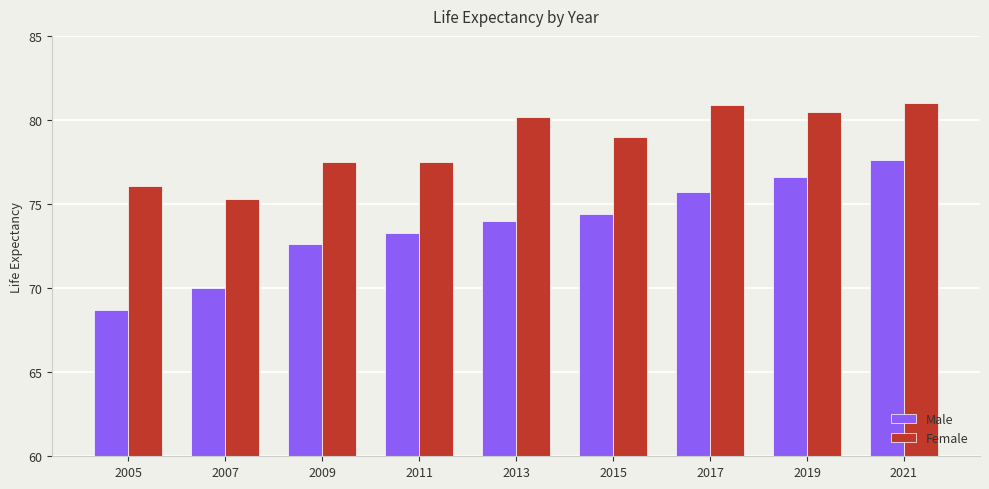

What is the sum of the Male values at 2013 and 2007?

144.0